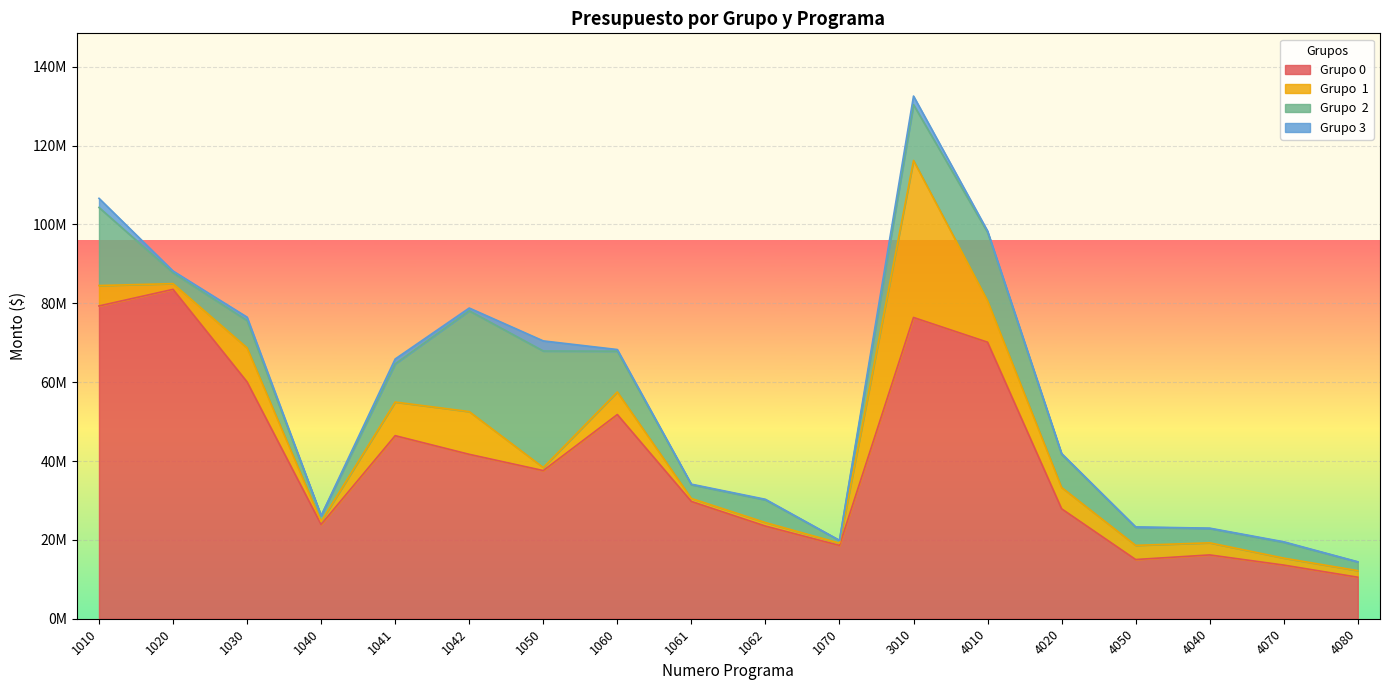

Which series has the widest spread of values?

Grupo 0